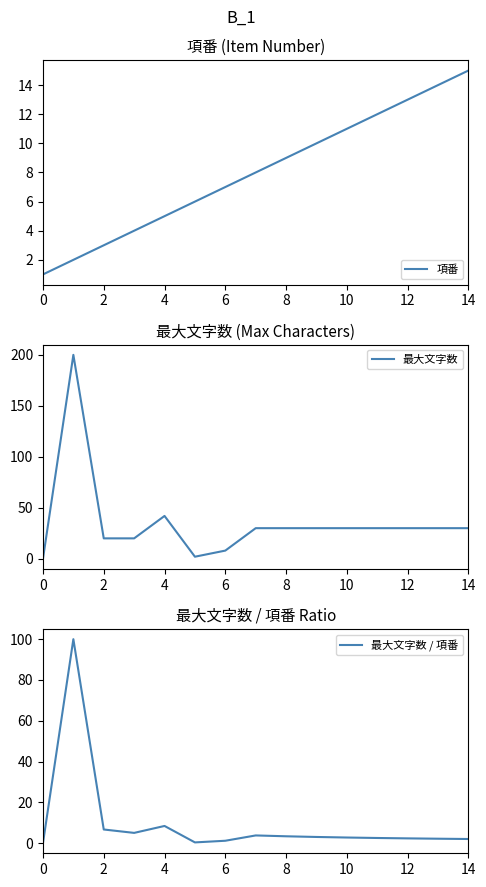

At which label does 項番 reach its peak?

14